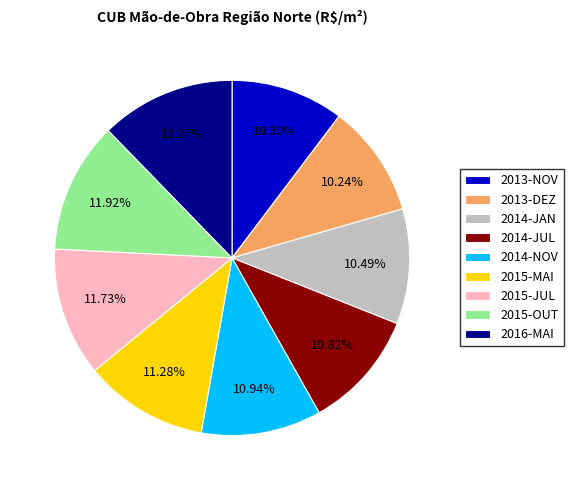

What is the total percentage of 2014-NOV and 2014-JUL?

21.8%